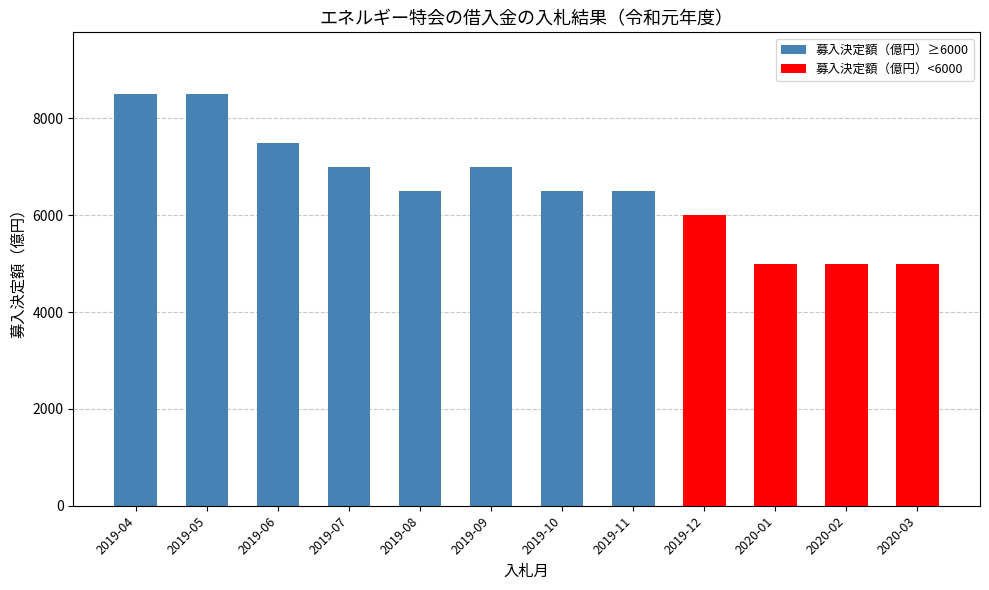

Does the chart contain any negative values?

No